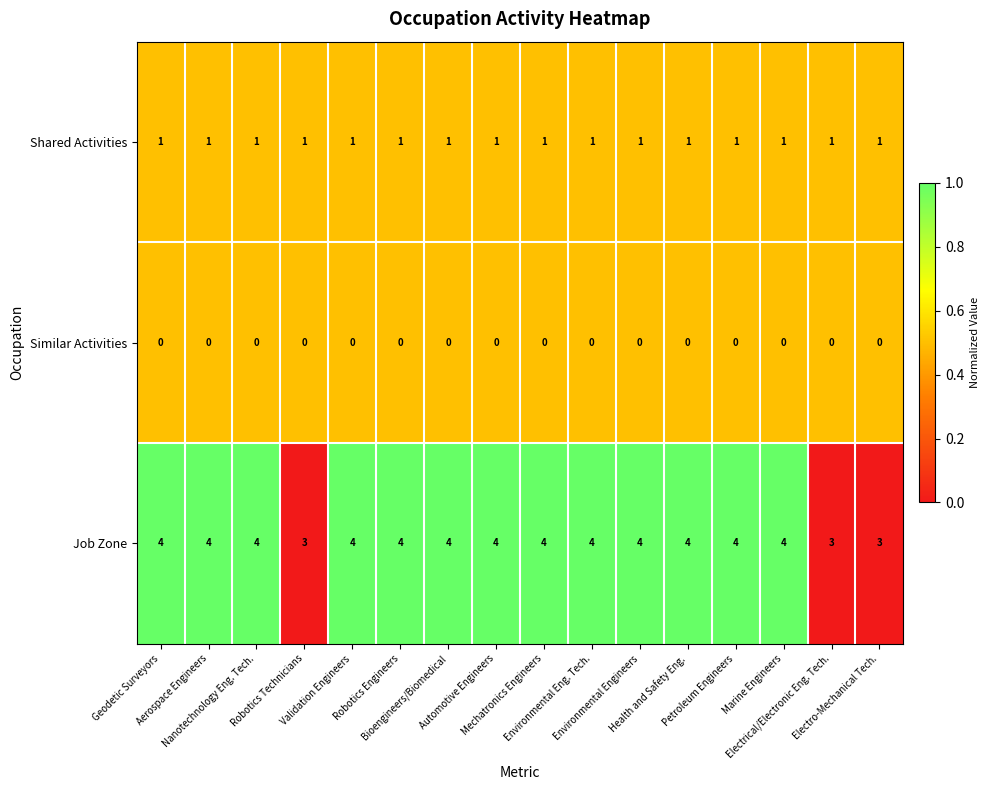

List the series in order of their overall mean, highest first.

Job Zone, Shared Activities, Similar Activities